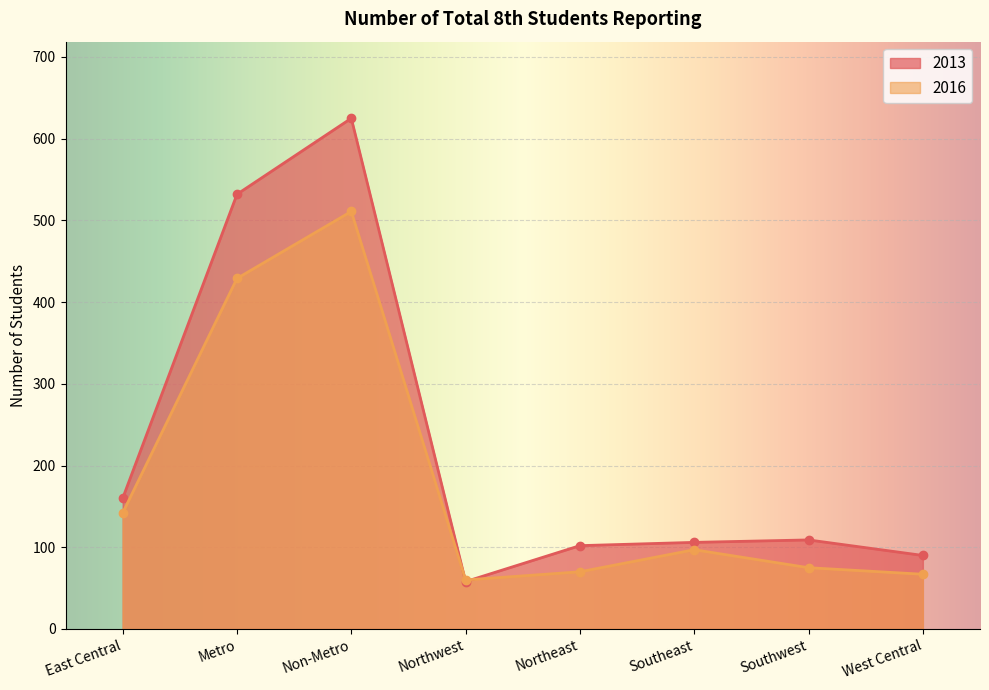

Reading left to right, list all the values displayed in this chart.

2013: 160	532	625	58	102	106	109	90
2016: 142	429	511	60	70	97	75	67